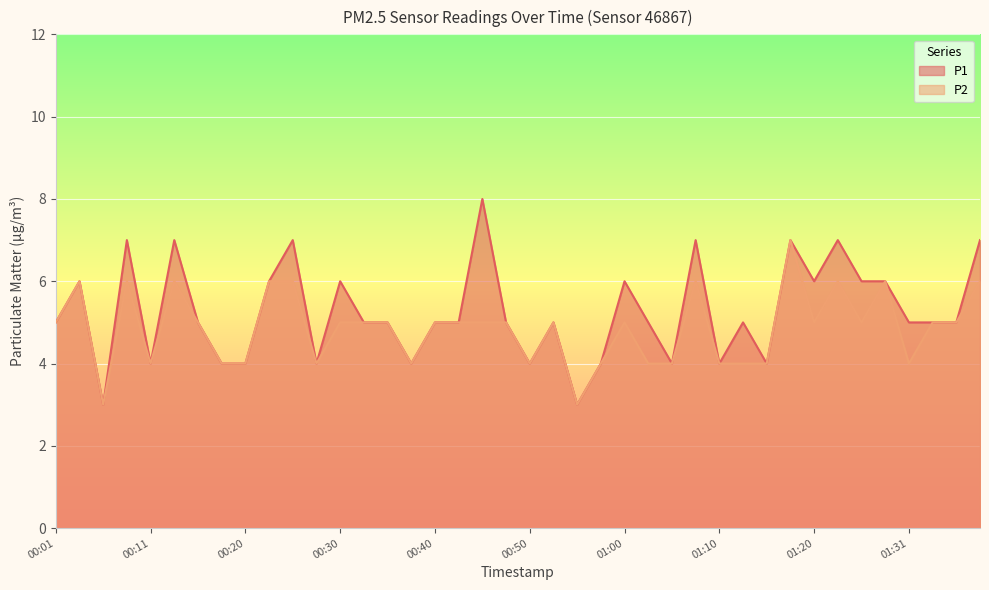

How many lines are shown in the chart?

2